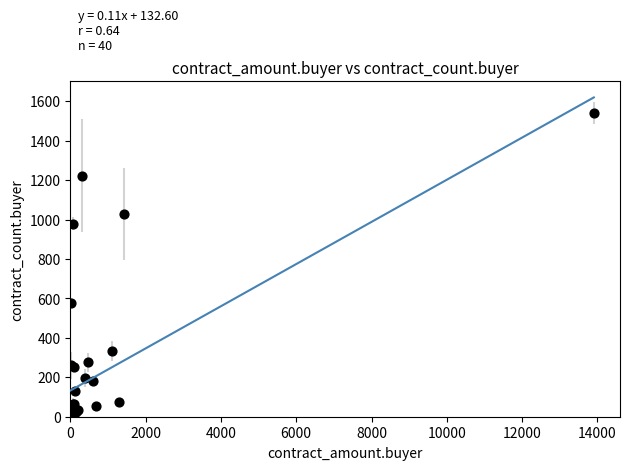

What Y value in the scatter plot is closest to 770?

578